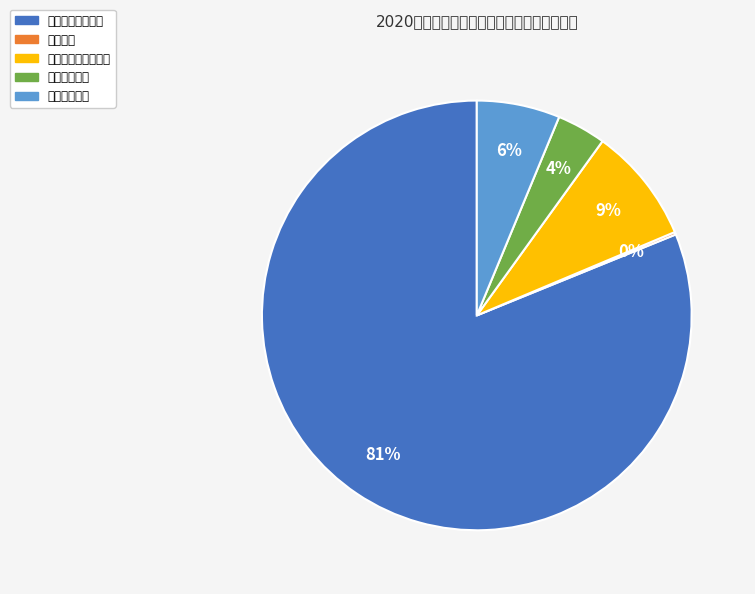

What percentage is the 一般公共服务支出 slice, to the nearest percent?

81%